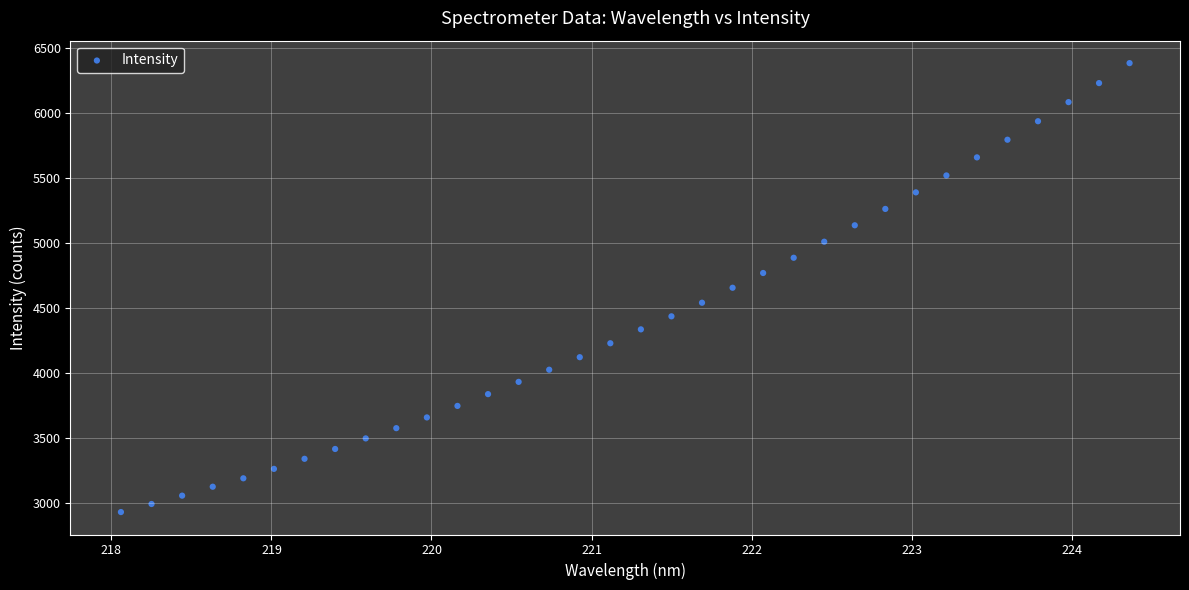

What is the range of Y values (max minus min)?

3453.5